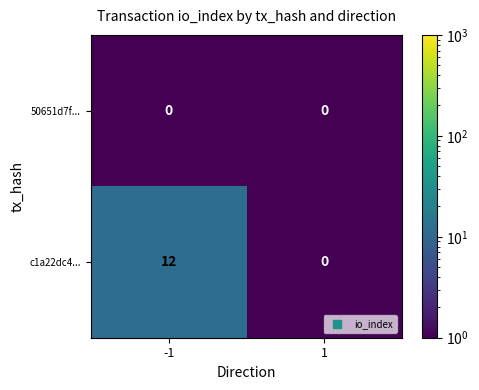

What is the maximum value for c1a22dc4...?

12